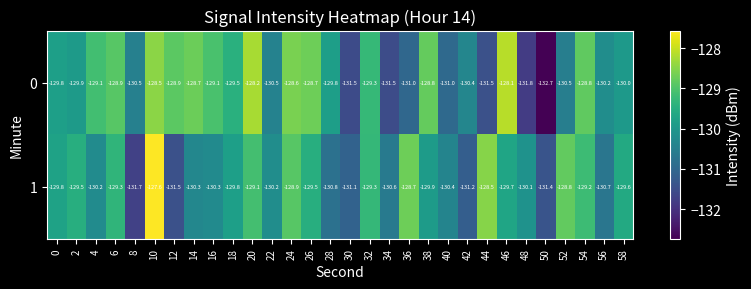

What is the highest value of the 0 series?

-128.1